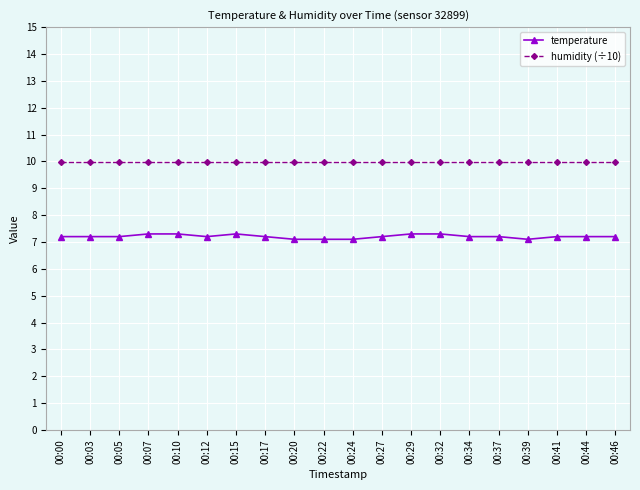

Which series has the widest spread of values?

temperature